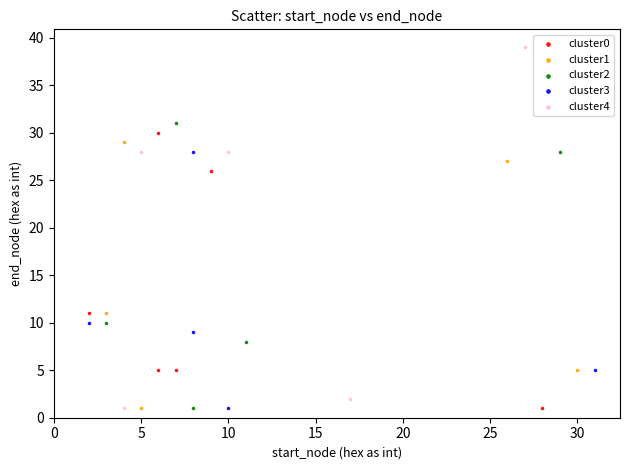

Which series contains the highest Y value?

cluster4